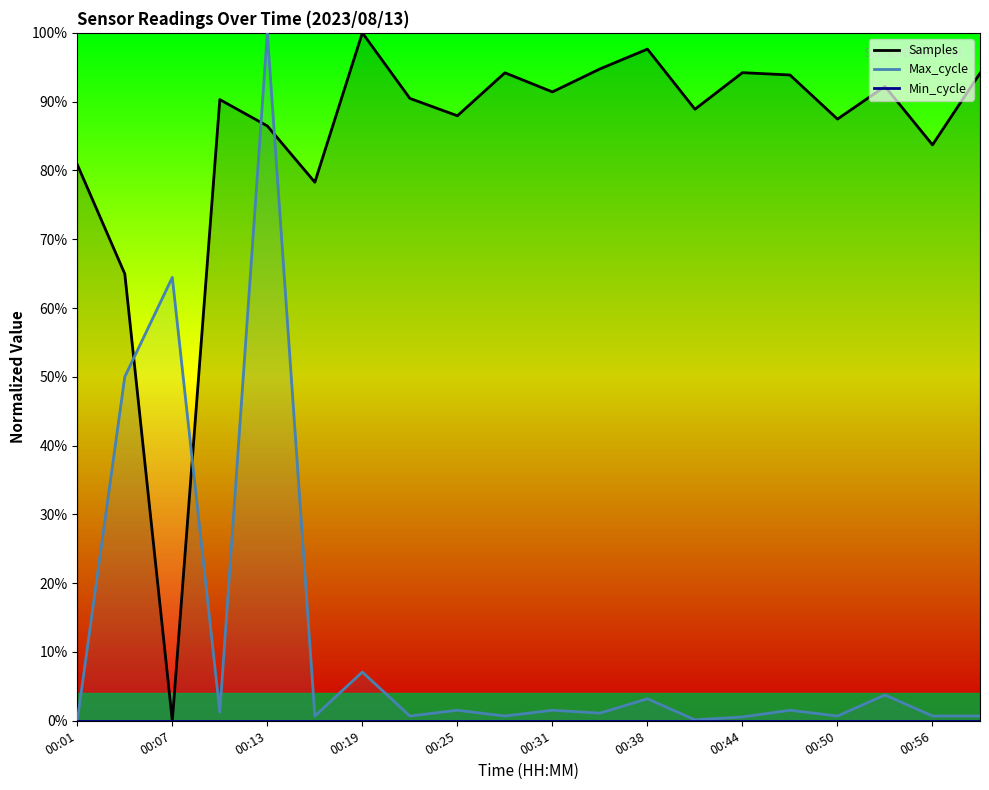

What is the highest value of the Max_cycle series?

100.0